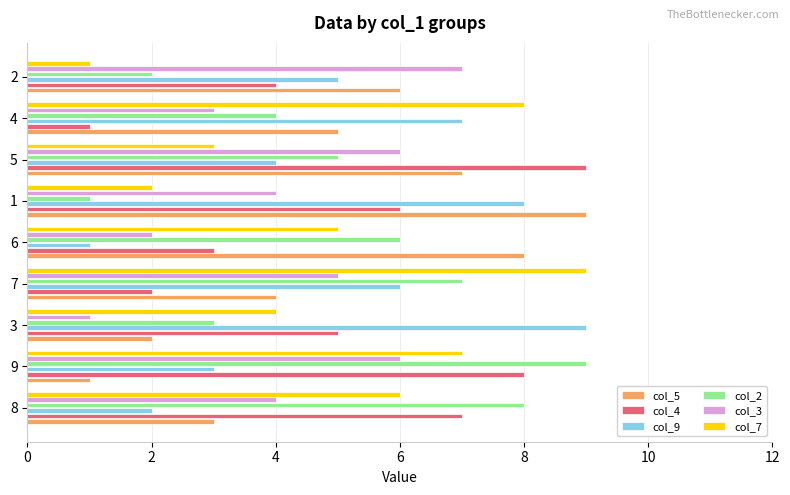

True or false: col_9 has a value of 3 at 9.

True